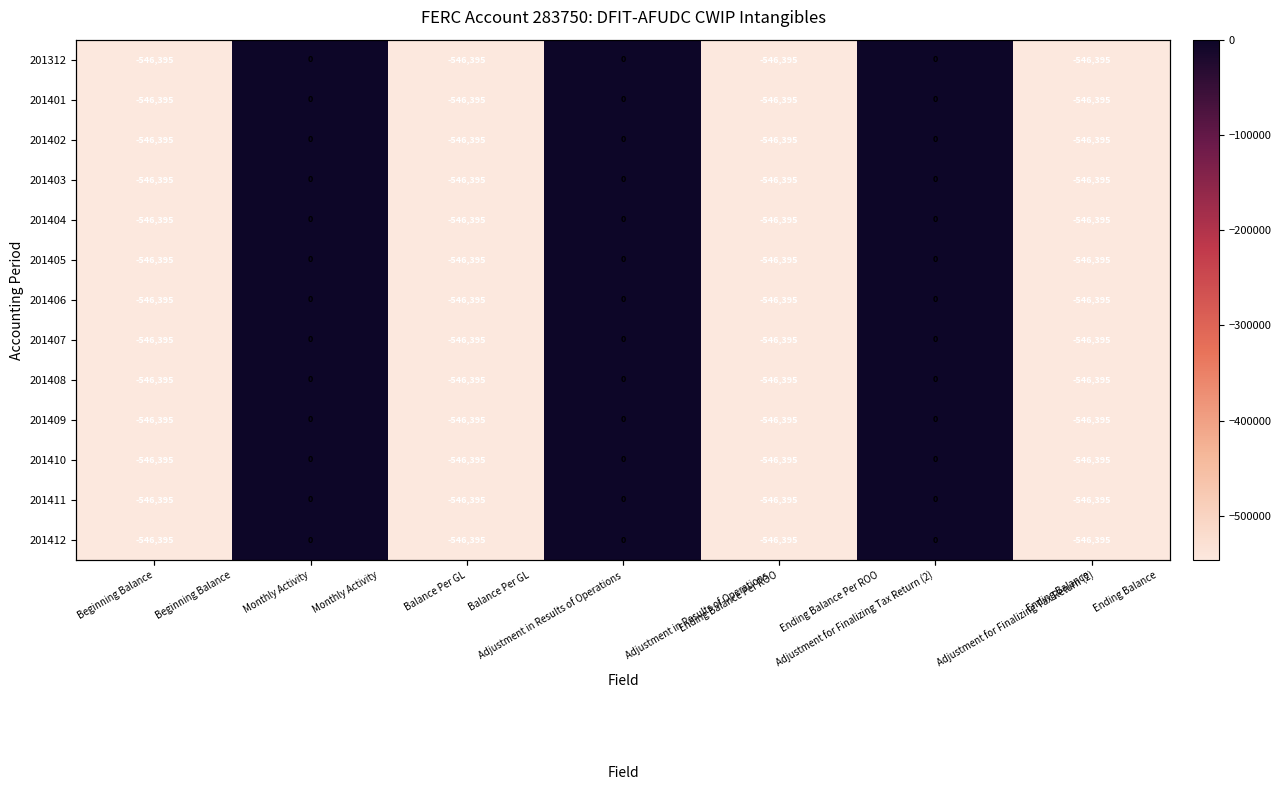

True or false: 201411 has a value of 0.0 at Adjustment in Results of Operations.

True